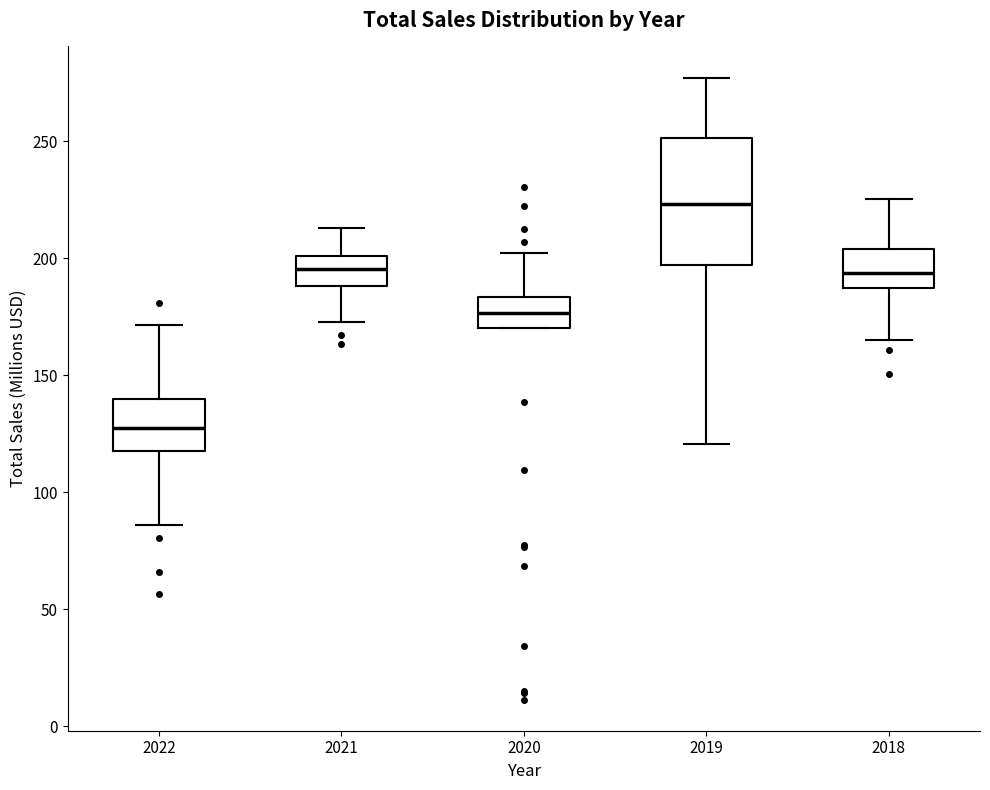

Reading left to right, read every box against the y-axis: the position of its median line, the range the box covers, and the ends of its whiskers. The values are not printed on the chart, so give them approximately, as read against the axis.

2022: median 130, box 120 to 140, whiskers 85 to 170
2021: median 195, box 190 to 200, whiskers 175 to 215
2020: median 175, box 170 to 185, whiskers 170 to 200
2019: median 225, box 195 to 250, whiskers 120 to 275
2018: median 195, box 185 to 205, whiskers 165 to 225